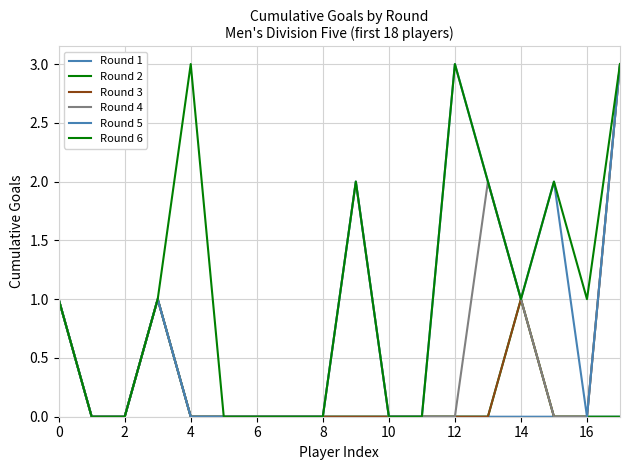

How many lines are shown in the chart?

6